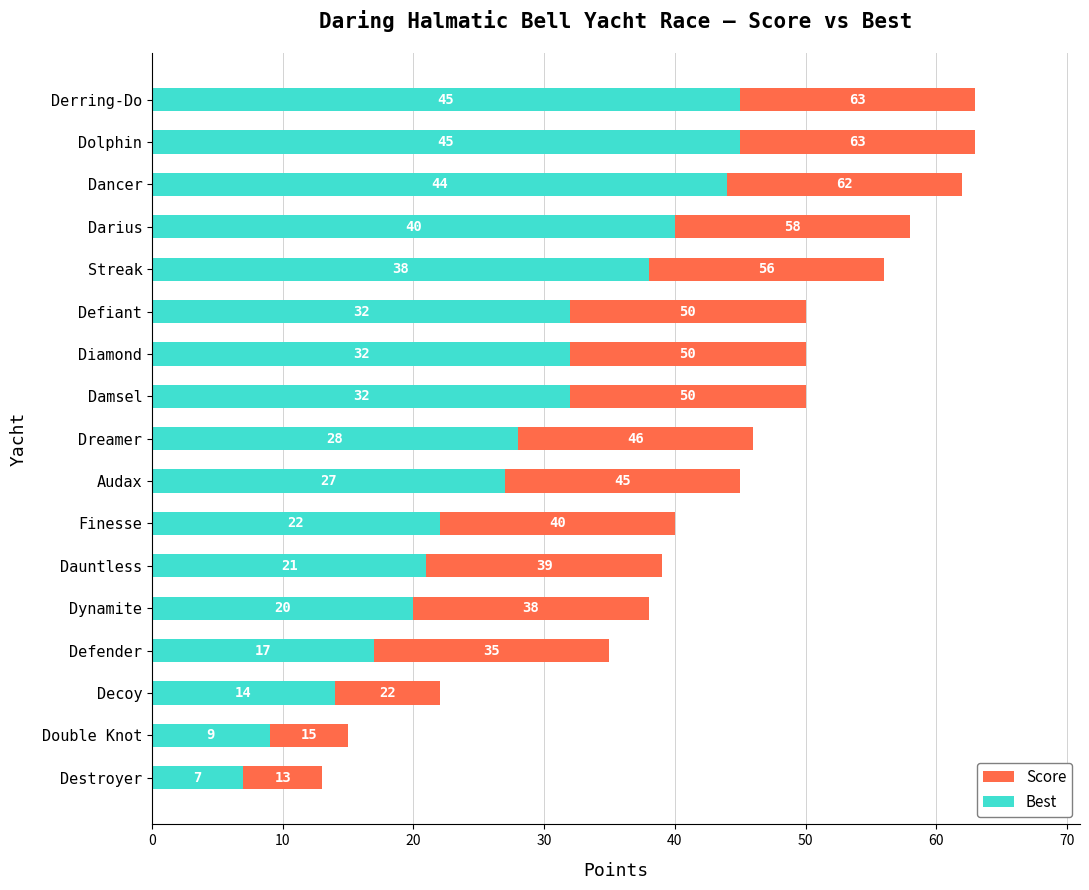

What are all the series names shown in the legend?

Score, Best